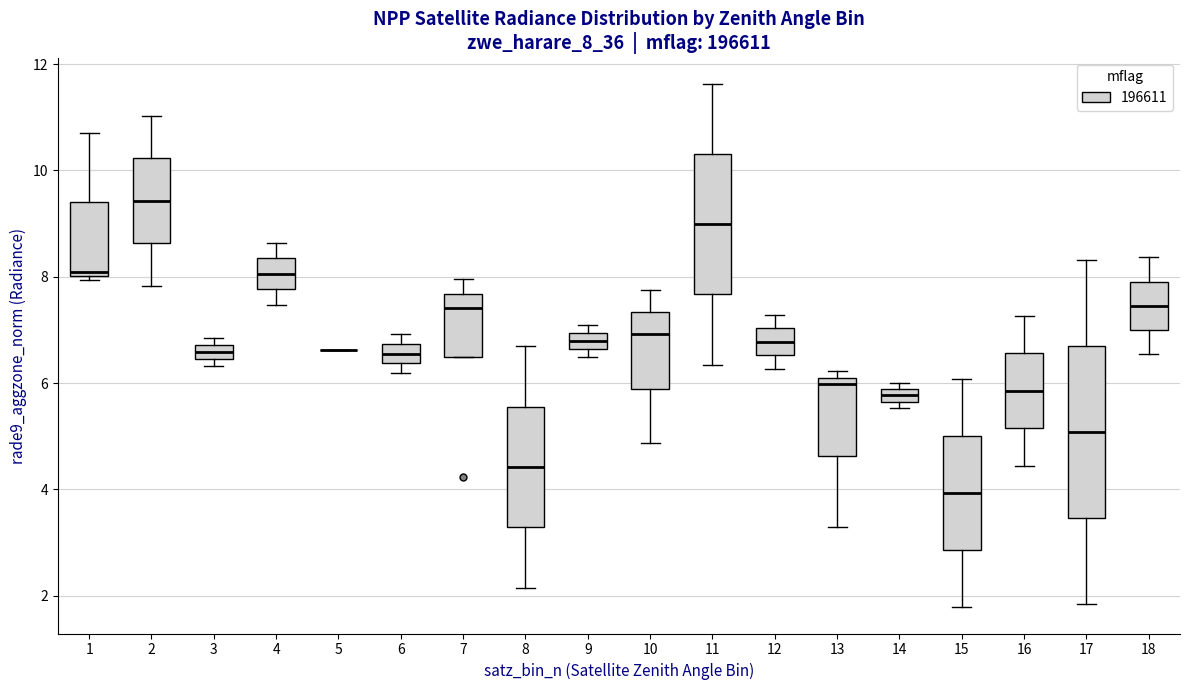

Where is the lower edge of the box at x = 14 on the y-axis? The values are not printed on the chart, so give them approximately, as read against the axis.

5.6